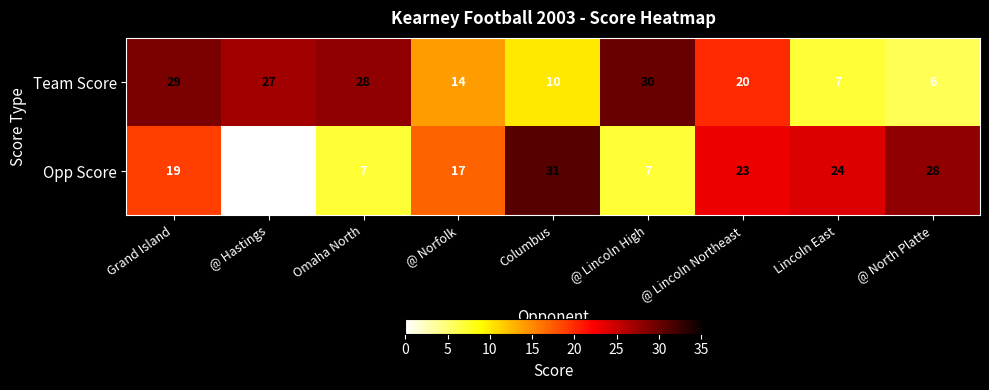

Which series has the largest range (max minus min)?

Opp Score